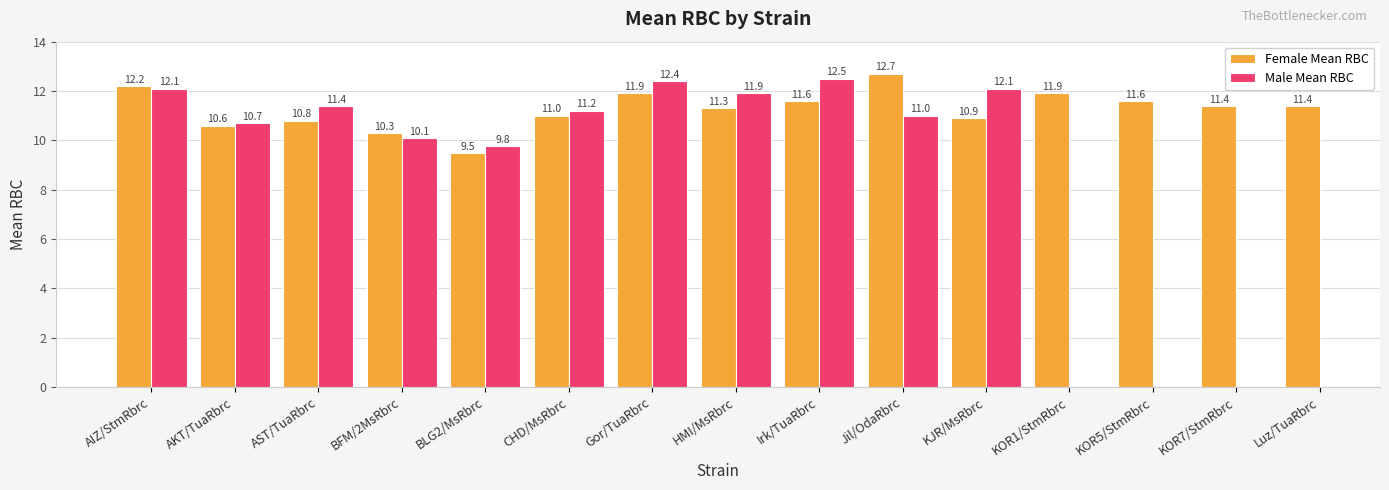

What is the value of the Male Mean RBC bar at the 8th from the left?

11.9